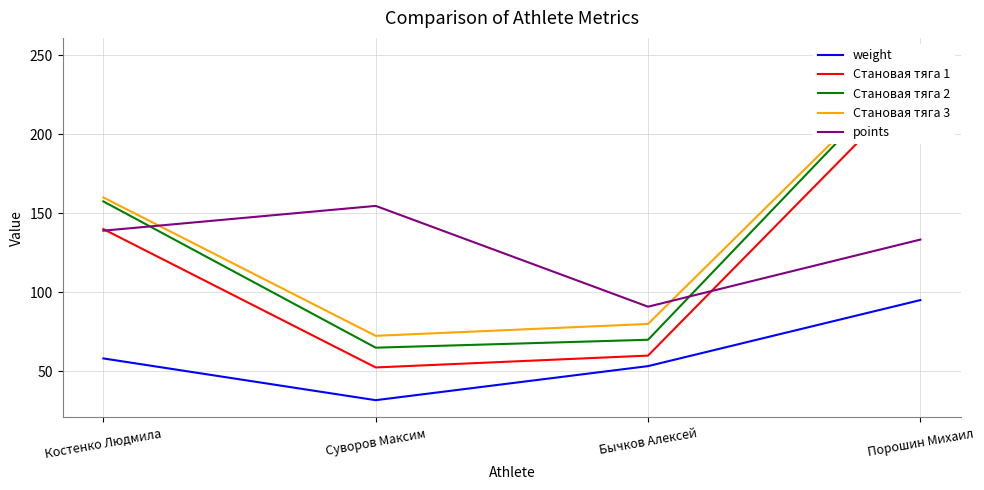

What is the difference between the maximum and minimum values in the Становая тяга 2 series?

185.0